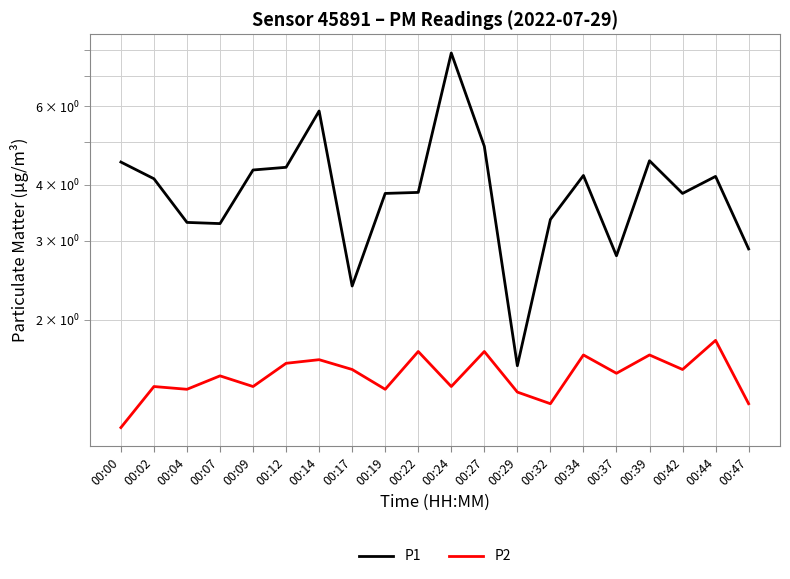

True or false: P2 has a value of 0.7 at 00:32.

False